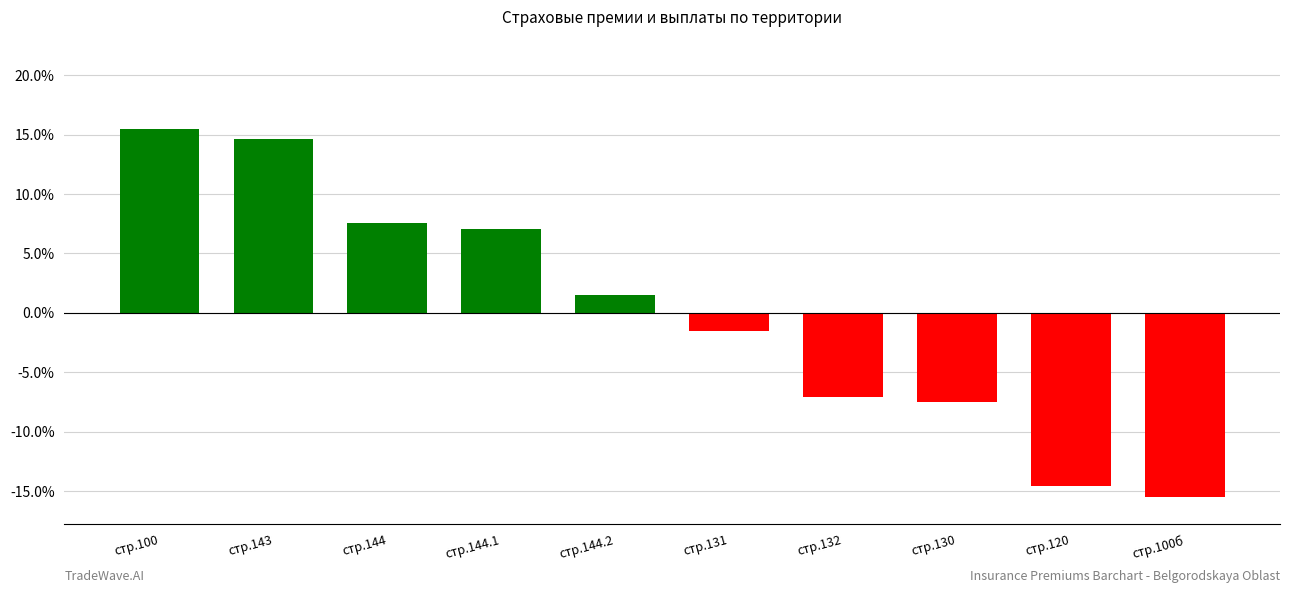

Rank the categories by value from lowest to highest.

стр.100б, стр.120, стр.130, стр.132, стр.131, стр.144.2, стр.144.1, стр.144, стр.143, стр.100